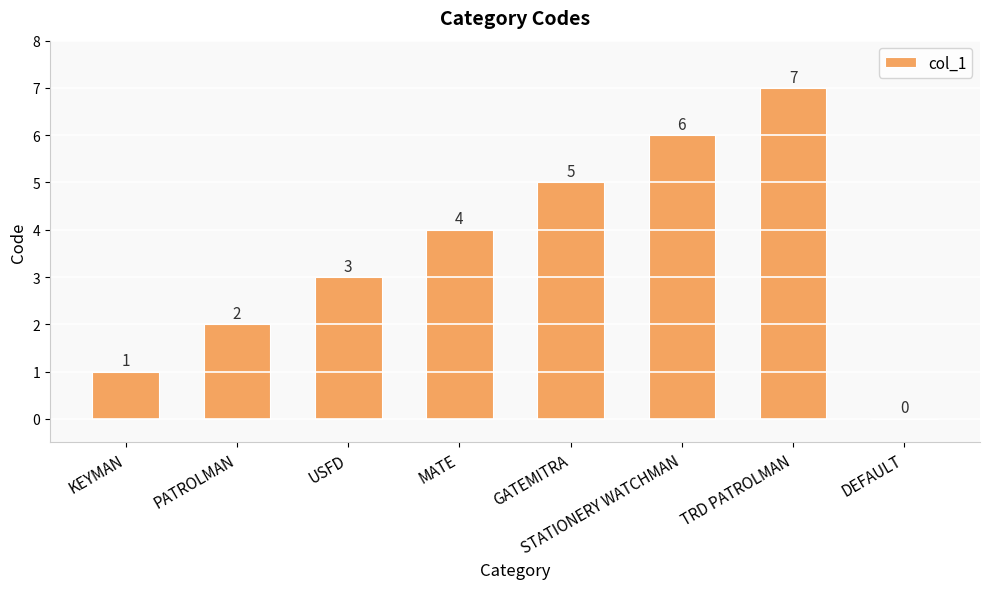

The chart shows a value of 4 at MATE. True or false?

True